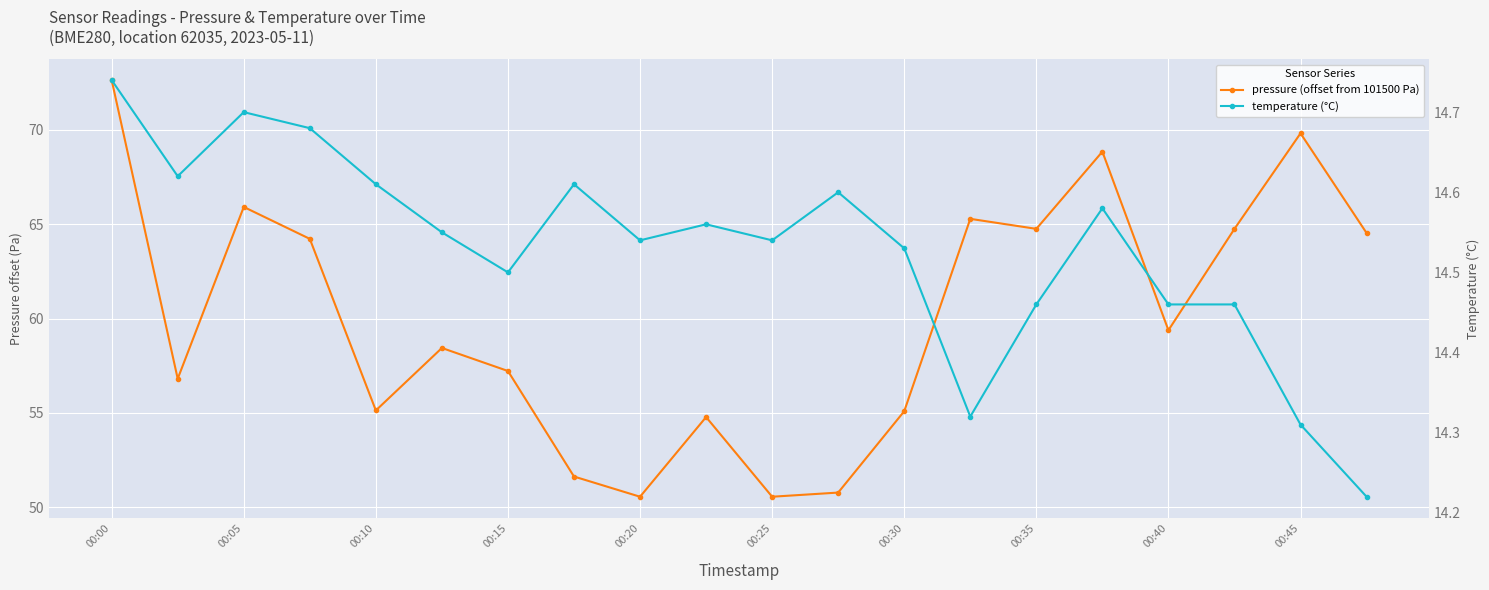

Rank the series by their maximum value, from highest to lowest.

pressure (offset from 101500 Pa), temperature (°C)